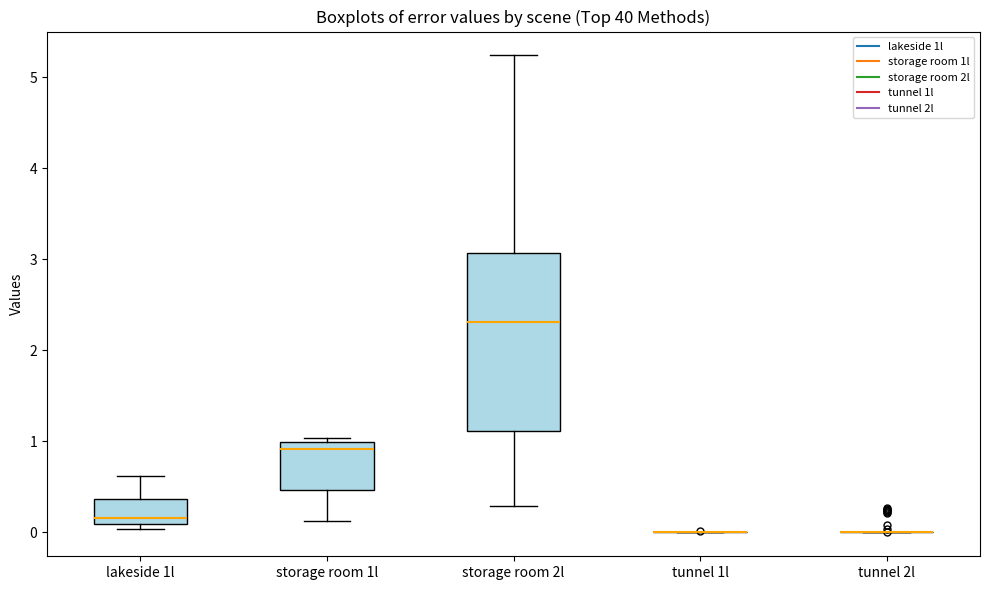

Reading left to right, transcribe this box plot: for each box, give where its median line is, the range the box spans, and where its two whiskers end, as read against the y-axis. The values are not printed on the chart, so give them approximately, as read against the axis.

lakeside 1l: median 0.2, box 0.1 to 0.4, whiskers 0.0 to 0.6
storage room 1l: median 0.9, box 0.5 to 1.0, whiskers 0.1 to 1.0 (just above the box's upper edge)
storage room 2l: median 2.3, box 1.1 to 3.1, whiskers 0.3 to 5.2
tunnel 1l: box collapsed to a line at 0.0, whiskers 0.0 to 0.0
tunnel 2l: box collapsed to a line at 0.0, whiskers 0.0 to 0.0